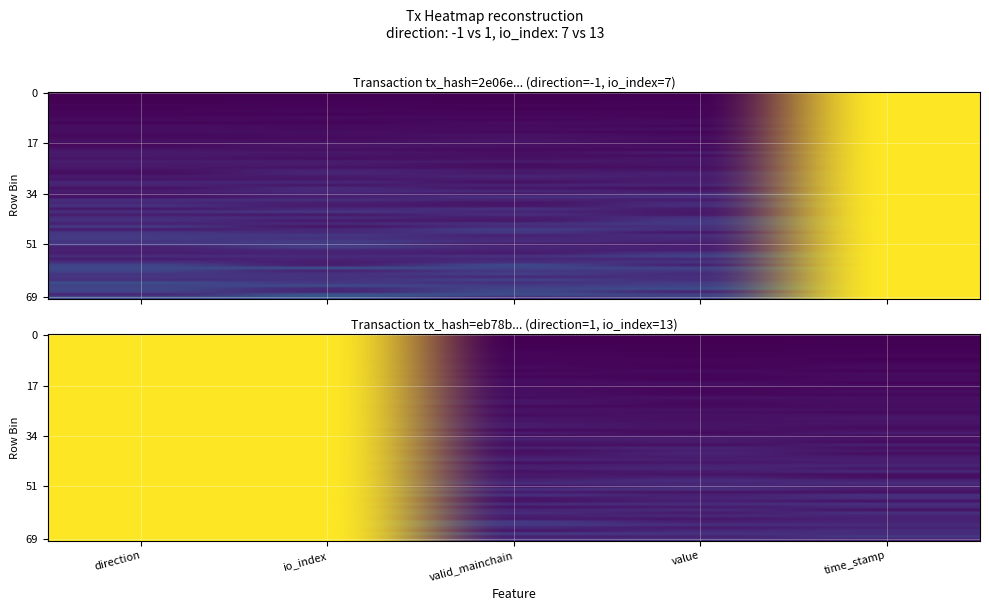

The 2e06e0260b39837dac8b006cadd0f8d9e1735cb series shows -0.7 at direction. True or false?

False